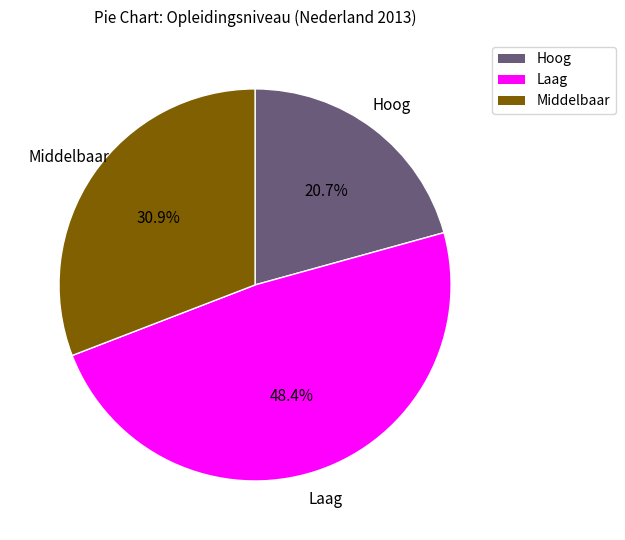

How many segments does this pie chart have?

3